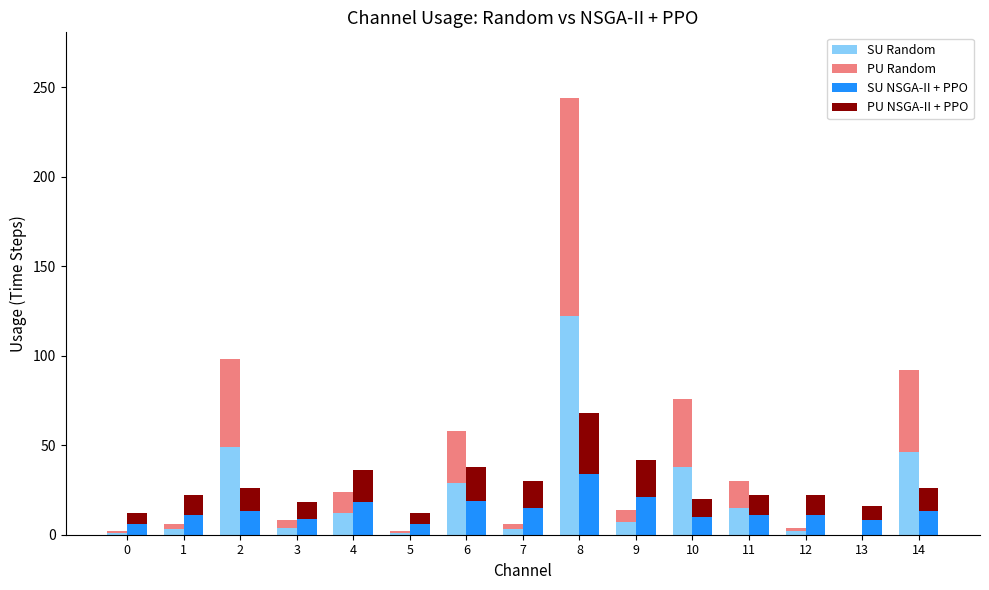

What is the value of the PU Random bar at the 1st from the left?

1